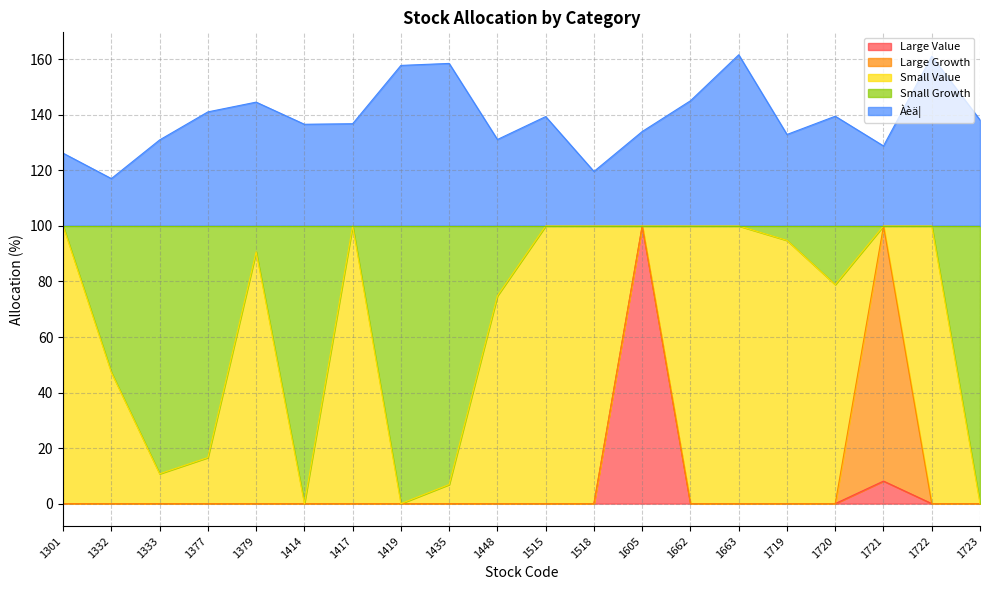

What is the maximum value for Large Value?

100.0